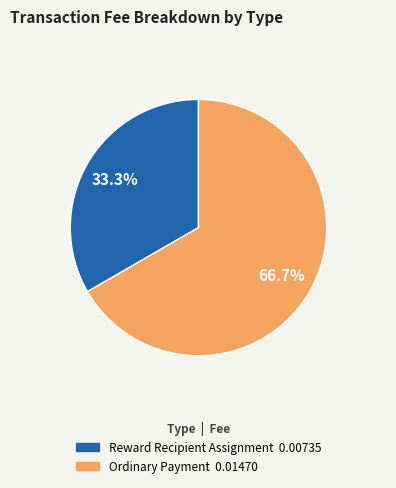

The Reward Recipient Assignment slice represents 22% of the pie. True or false?

False